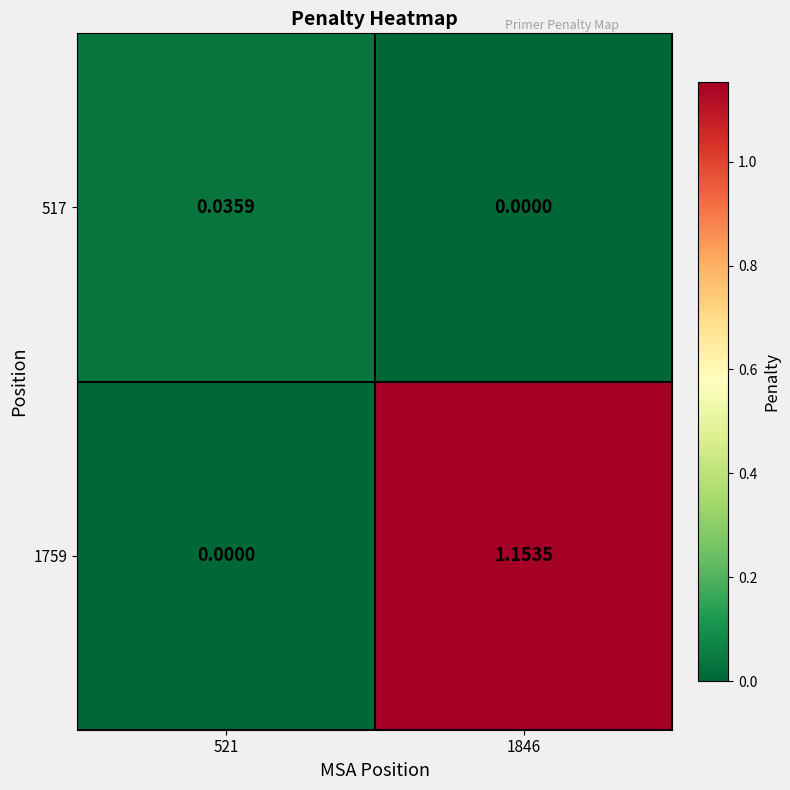

Is the value of 517 at 521 greater than the value of 1759 at 521?

Yes